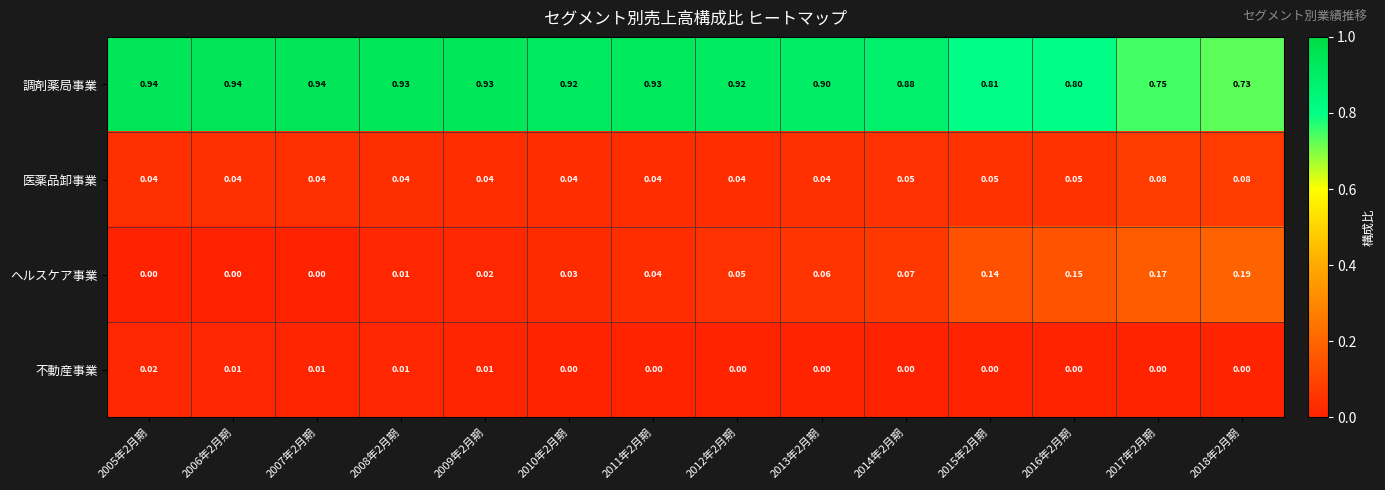

Which series has the largest total across all categories?

調剤薬局事業